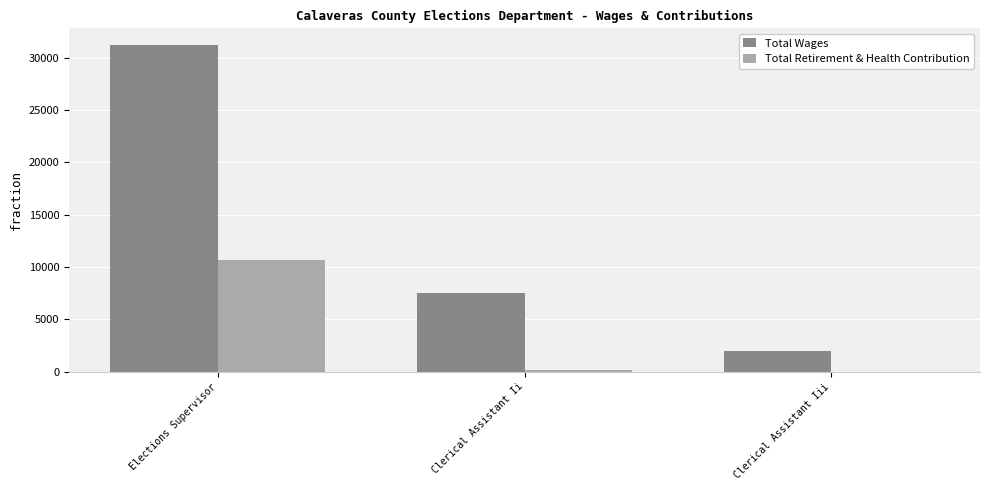

True or false: Total Wages has a value of 1977 at Clerical Assistant Iii.

True